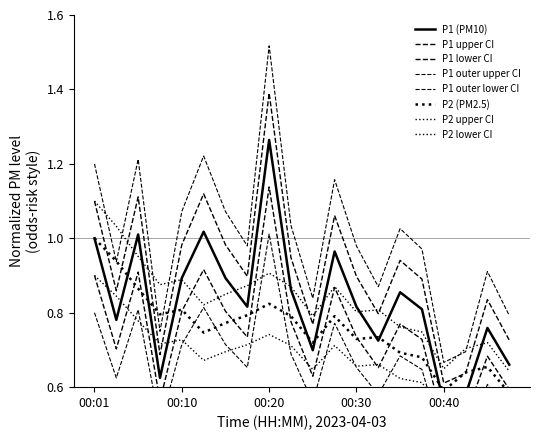

In P2, how many points are lower than both neighbors (excluding endpoints)?

5